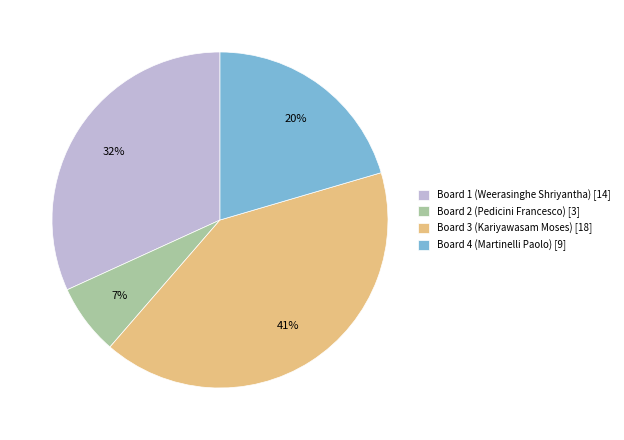

To the nearest percent, what is the average slice percentage?

25%